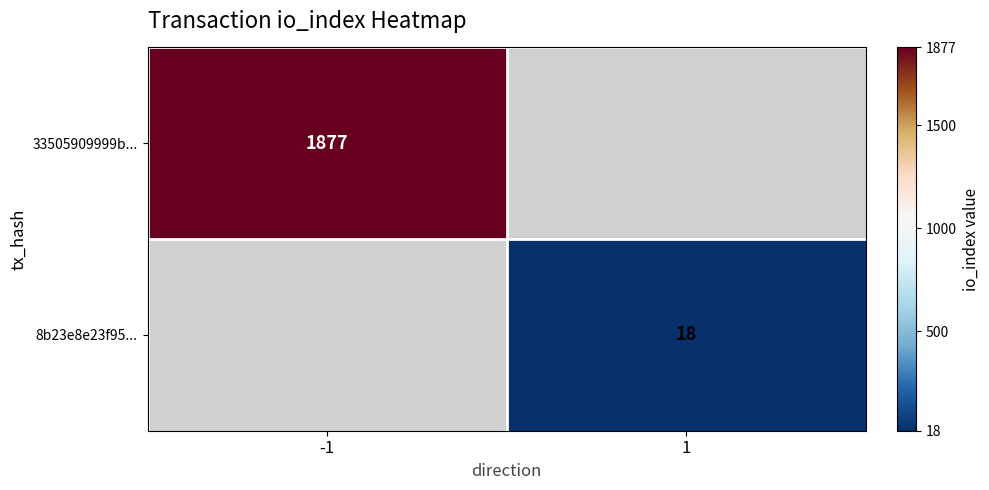

Is the value of 33505909999b... at -1 greater than the value of 8b23e8e23f95... at 1?

Yes